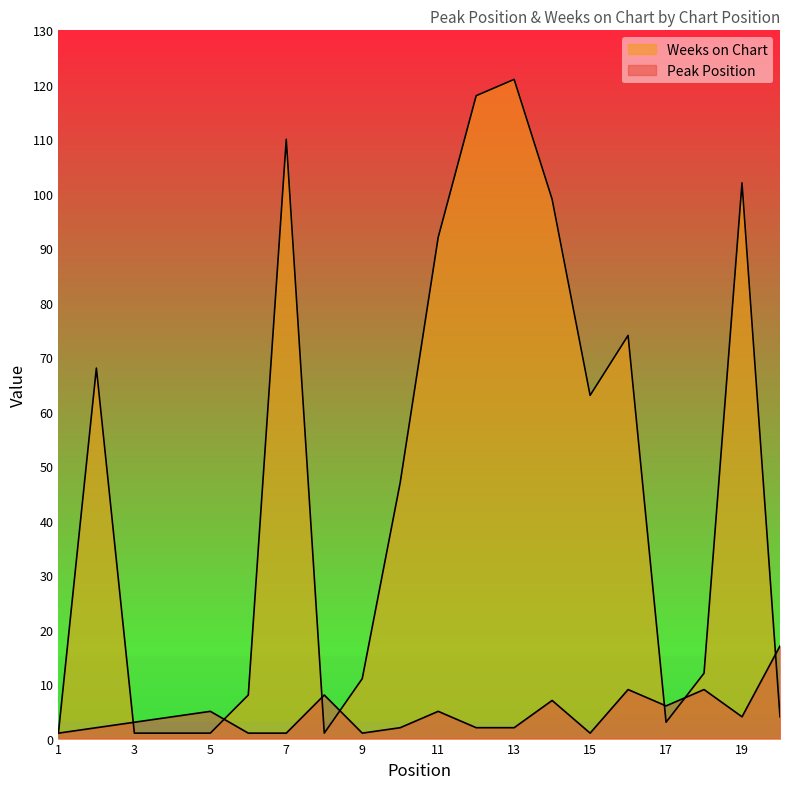

How many lines are shown in the chart?

2